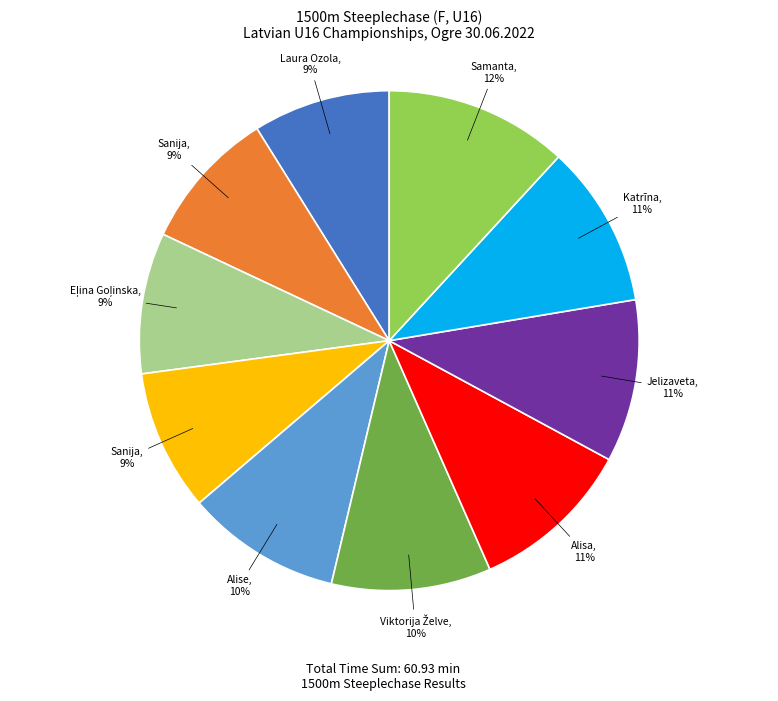

To the nearest percent, what is the average slice percentage?

10%